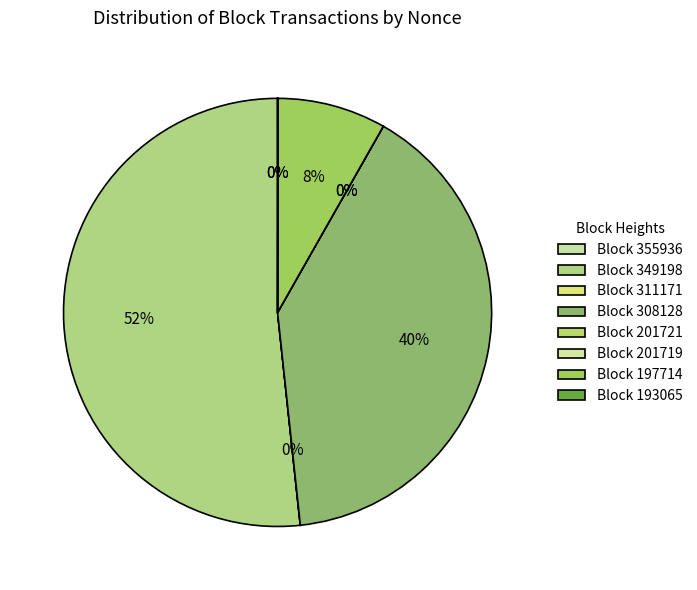

To the nearest percent, what is the difference between the largest and smallest slice percentages?

52%